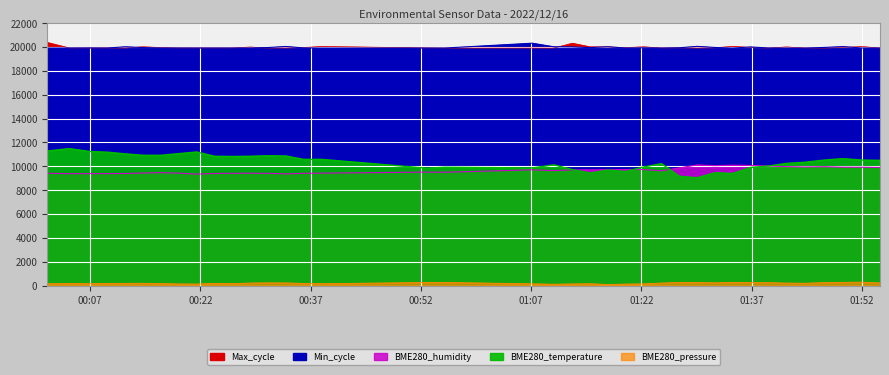

Reading right to left, transcribe all the data shown in this chart.

BME280_pressure: 220.4	286.0	268.8	246.7	193.9	206.9	241.2	245.1	265.7	226.7	256.0	251.9	211.2	140.7	122.4	87.8	152.5	135.8	110.7	145.0	262.8	258.2	155.3	177.1	221.2	225.7	208.2	160.0	186.2	126.0	134.4	169.0	191.0	182.4	182.6	156.5	170.0	152.4
BME280_humidity: 9906.0	9922.8	9926.4	9964.8	9945.6	9970.8	10015.2	10069.2	10094.4	10052.4	10113.6	9862.8	9625.2	9726.0	9728.4	9714.0	9694.8	9693.6	9638.4	9702.0	9499.2	9511.2	9424.8	9409.2	9363.6	9412.8	9420.0	9415.2	9397.2	9343.2	9427.2	9466.8	9436.8	9396.0	9386.4	9380.4	9382.8	9412.8
BME280_temperature: 10500.0	10520.0	10640.0	10520.0	10340.0	10240.0	10020.0	9900.0	9400.0	9460.0	9040.0	9160.0	10220.0	9940.0	9560.0	9680.0	9440.0	9720.0	10120.0	9860.0	9920.0	9840.0	10580.0	10580.0	10860.0	10880.0	10840.0	10820.0	10840.0	11200.0	11060.0	10920.0	10920.0	11040.0	11180.0	11240.0	11480.0	11280.0
Min_cycle: 19918.0	19918.0	20032.0	19963.0	19913.0	19913.0	19920.0	20004.0	19913.0	19961.0	20052.0	19936.0	19917.0	19935.0	19917.0	20016.0	19949.0	20004.0	20015.0	20318.0	19913.0	19915.0	19913.0	19923.0	20043.0	19955.0	19920.0	19917.0	19918.0	19917.0	19920.0	19918.0	19954.0	20016.0	19918.0	19924.0	19918.0	19914.0
Max_cycle: 19918.0	20032.0	19963.0	19913.0	19920.0	20004.0	19913.0	19961.0	20052.0	19936.0	19917.0	19935.0	19917.0	20016.0	19949.0	20004.0	20015.0	20318.0	19913.0	19915.0	19913.0	19923.0	20043.0	19955.0	19920.0	19917.0	19996.0	19918.0	19917.0	19920.0	19918.0	19954.0	20016.0	19918.0	19924.0	19918.0	19914.0	20382.0